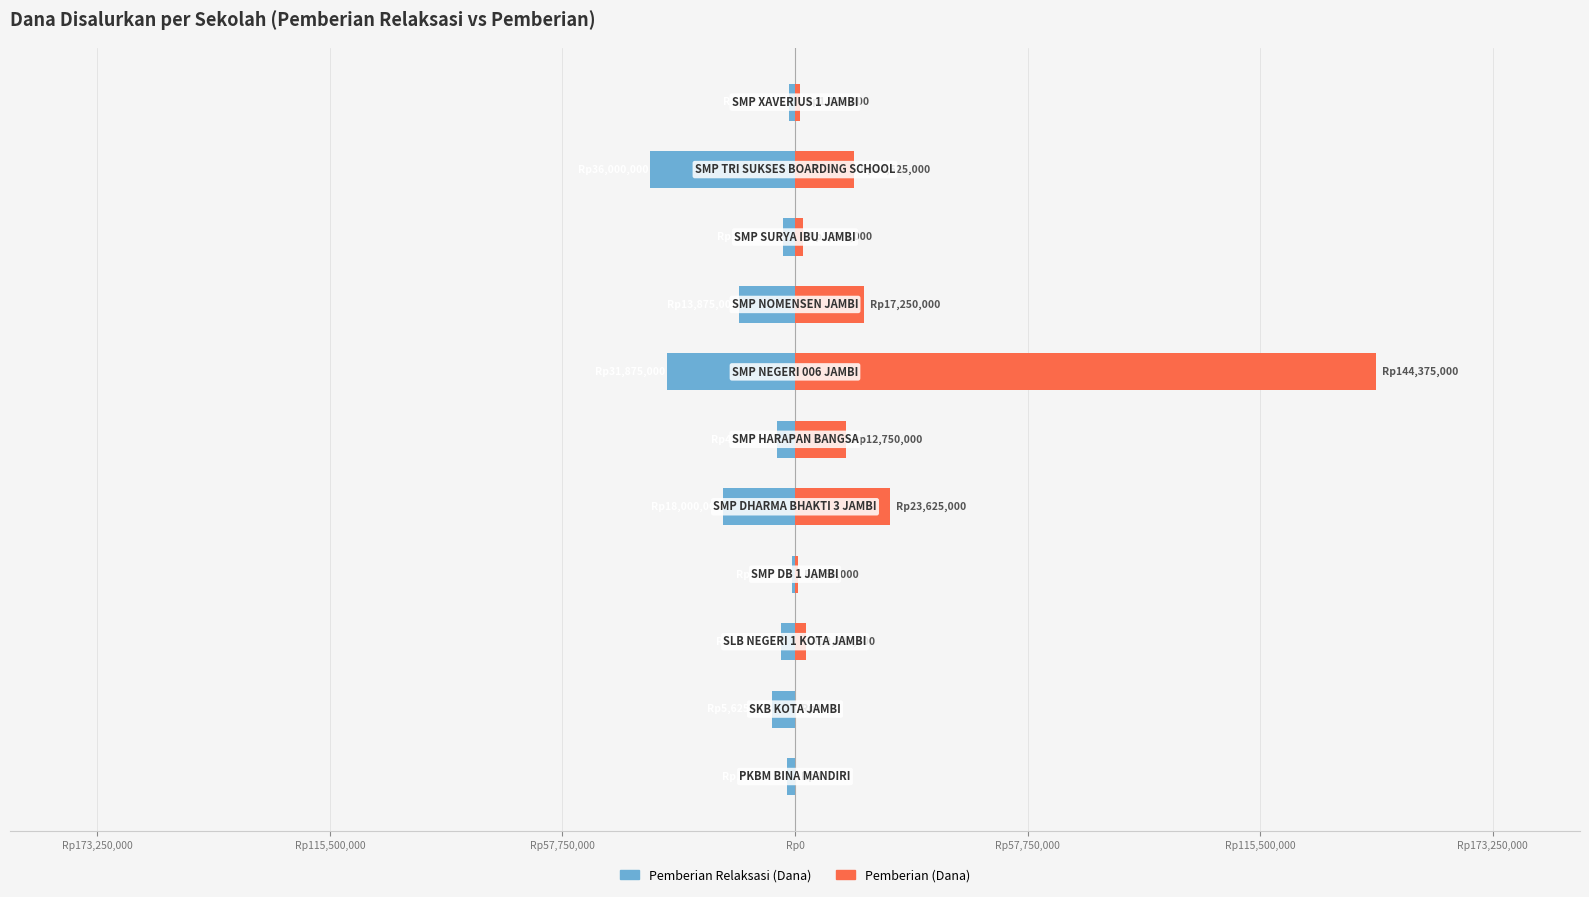

List the series in order of their peak value, highest first.

Pemberian (Dana), Pemberian Relaksasi (Dana)